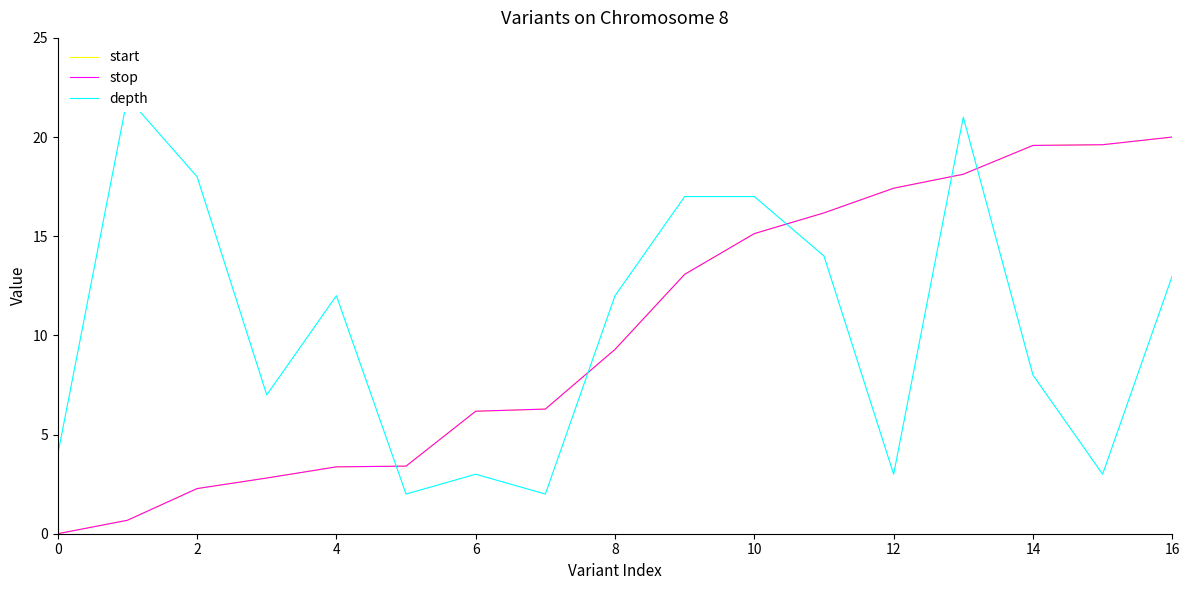

What is the difference between the second highest and second lowest values in the start series?

18.9